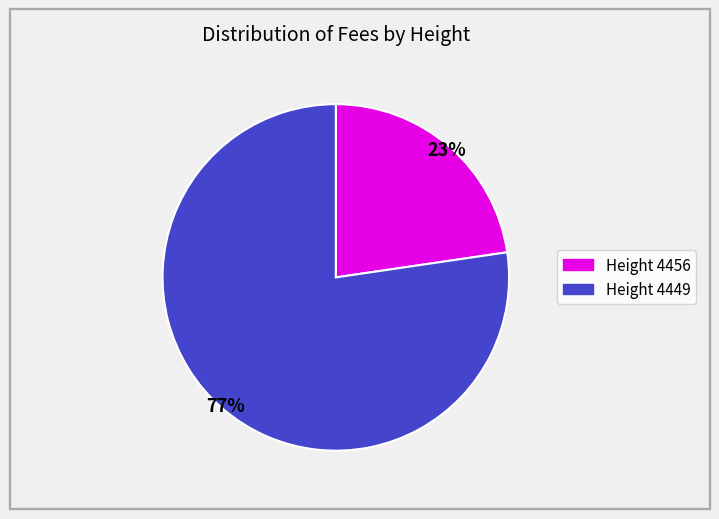

What percentage is the Height 4449 slice, to the nearest percent?

77%